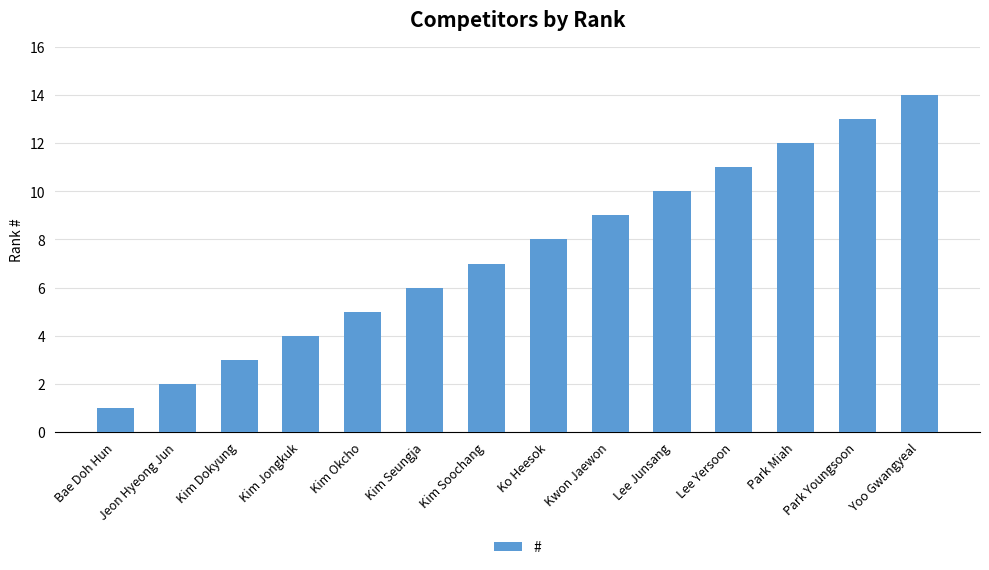

Between Jeon Hyeong Jun and Park Miah, which is larger?

Park Miah